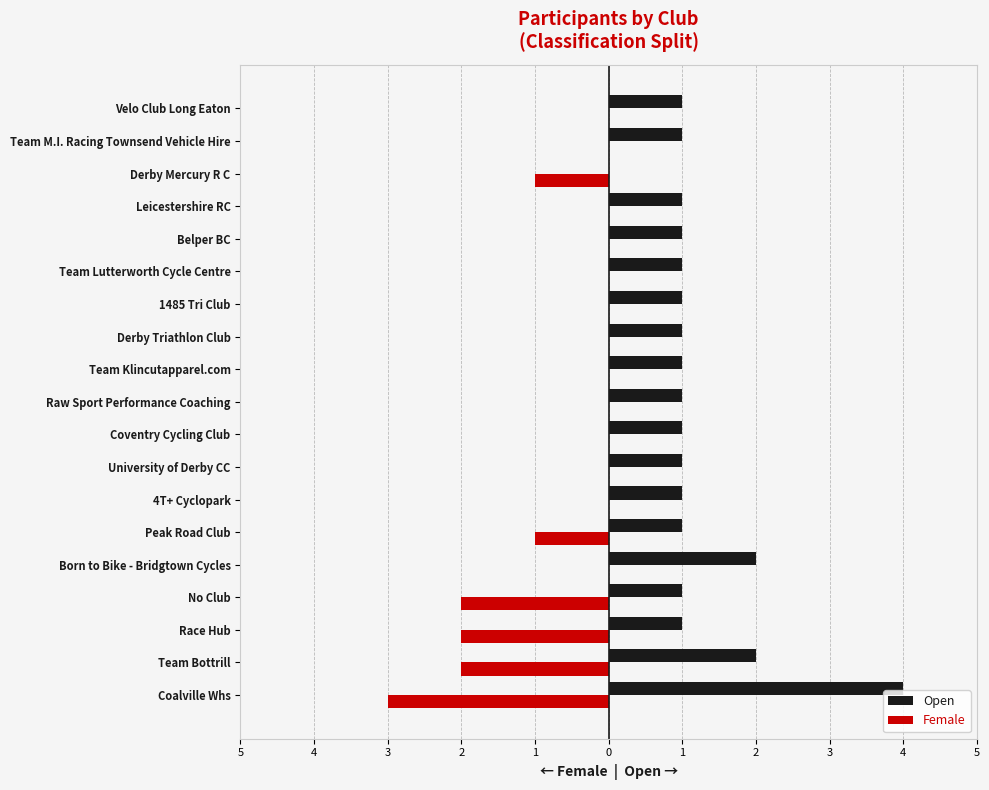

Rank the series by their maximum value, from highest to lowest.

Open, Female